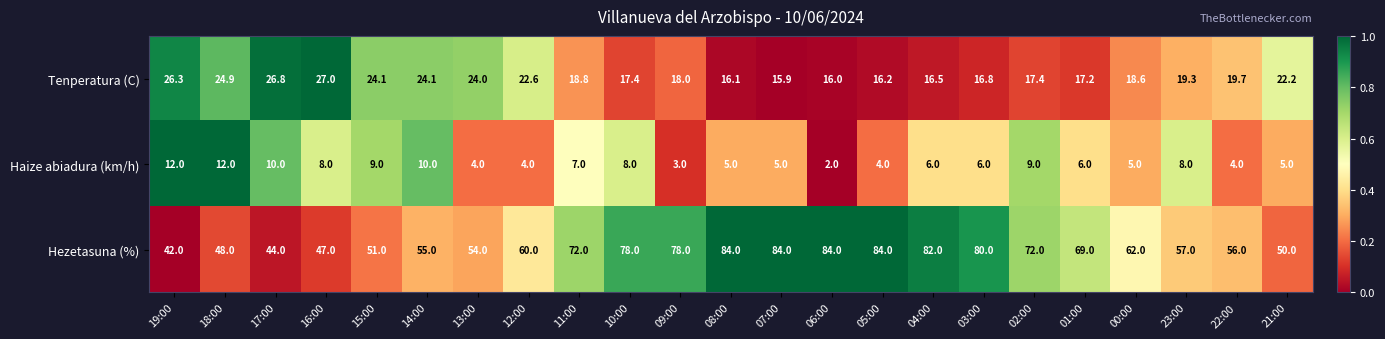

Which series has the widest spread of values?

Hezetasuna (%)